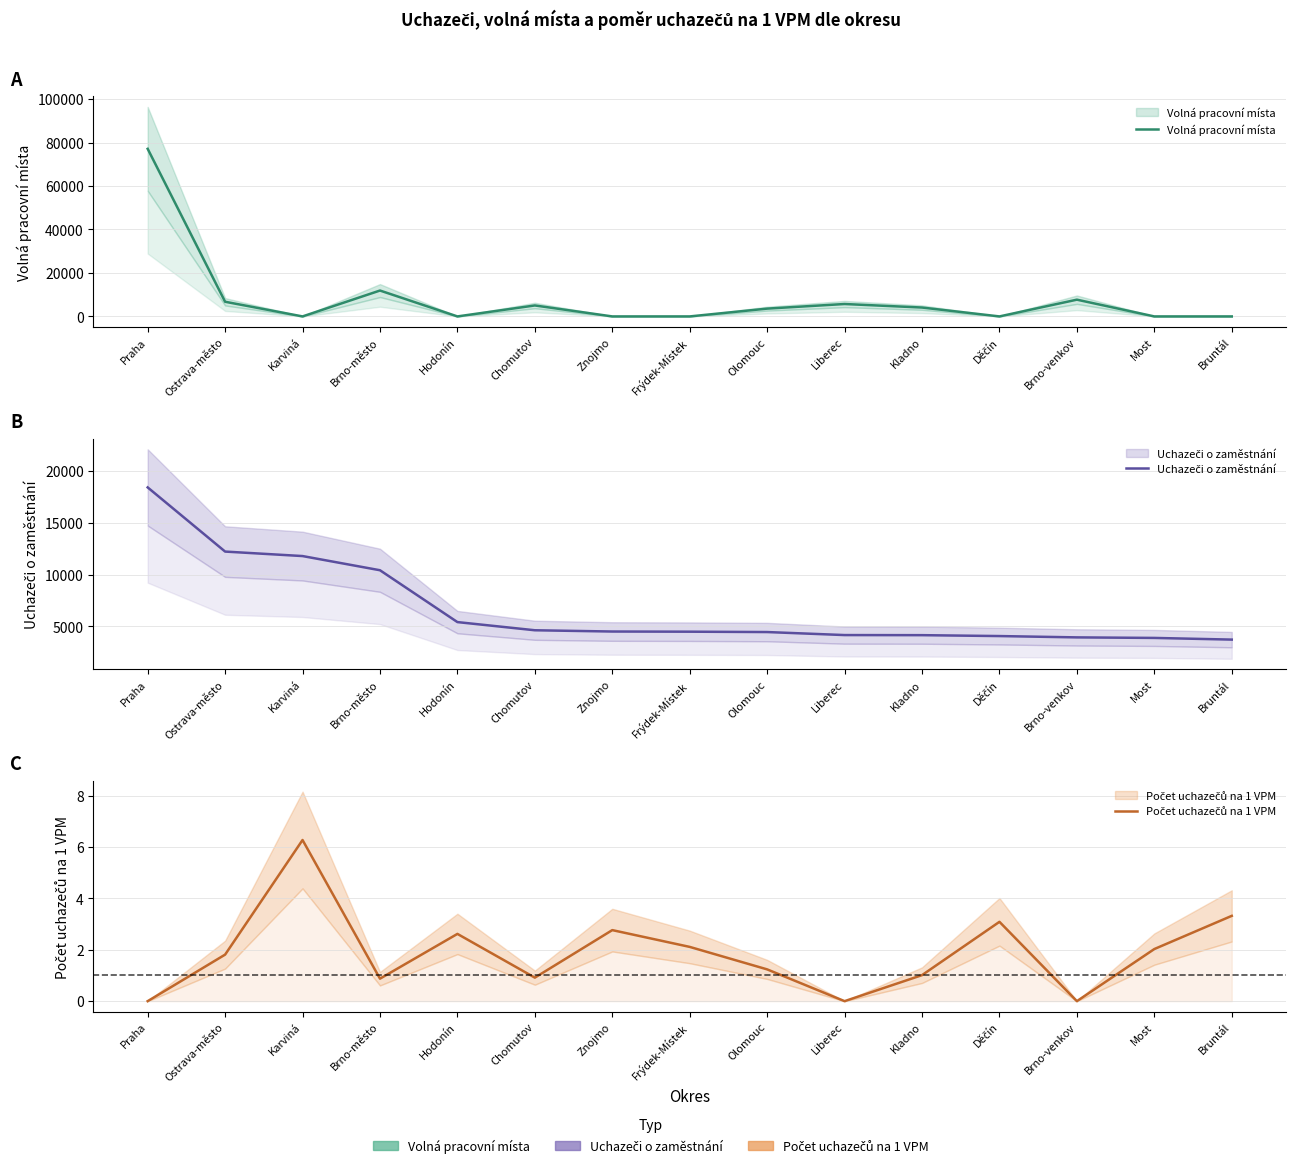

What is the maximum value shown in the chart?

77123.0